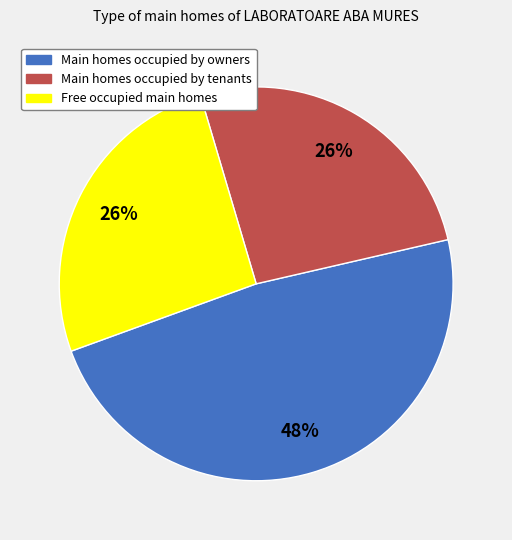

The Main homes occupied by tenants slice represents 26% of the pie. True or false?

True